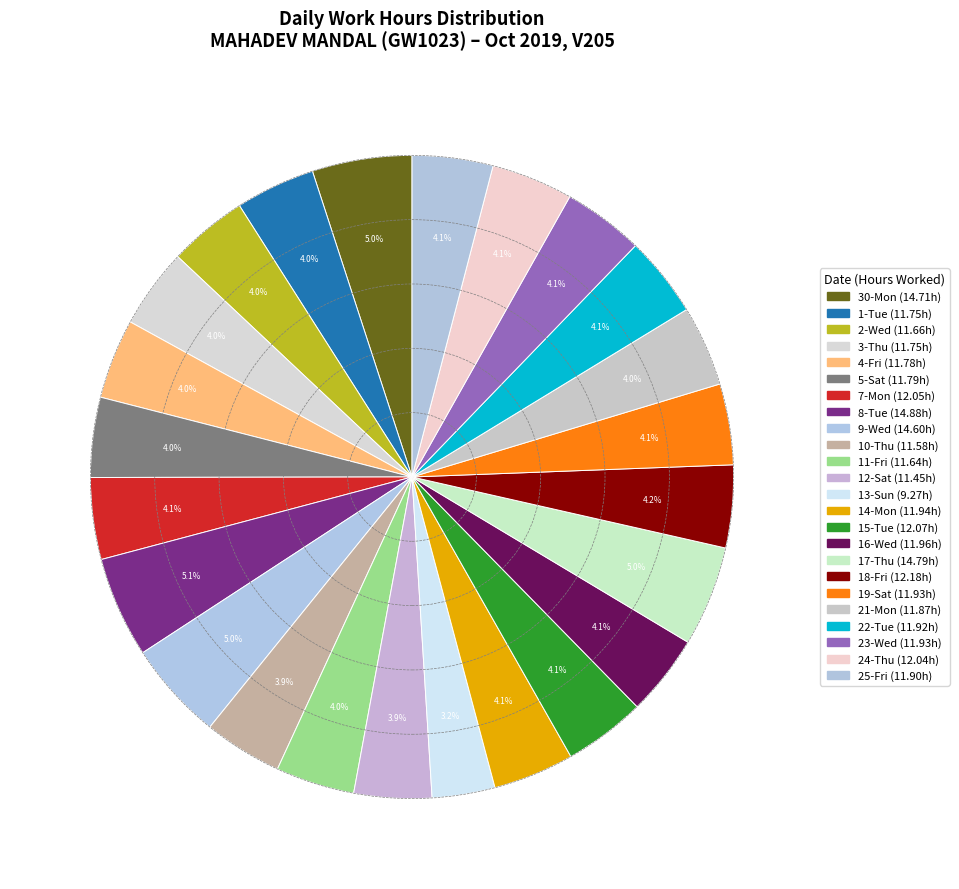

Which has a higher value, 13-Sun or 5-Sat?

5-Sat